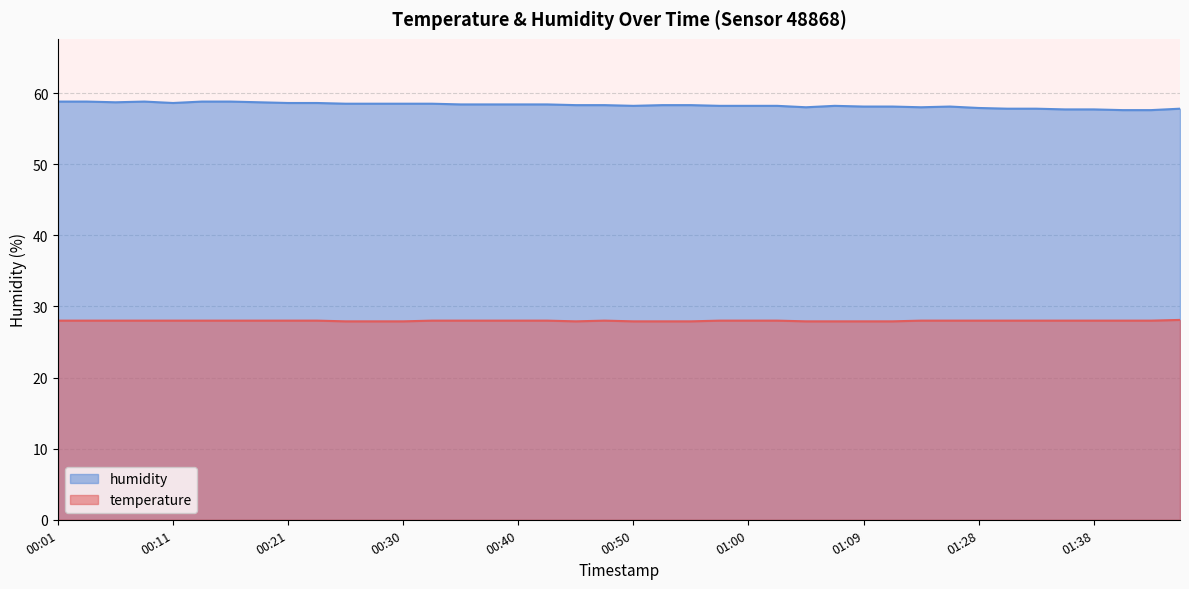

What is the label of the 17th point from the left?

00:40